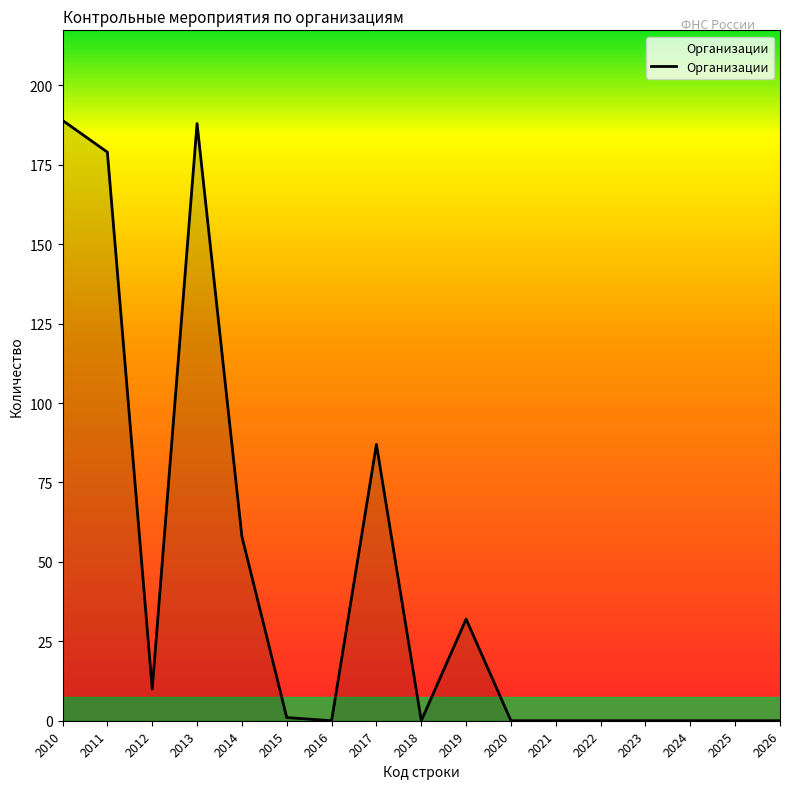

What value does the data have at 2011, to the nearest 5?

180